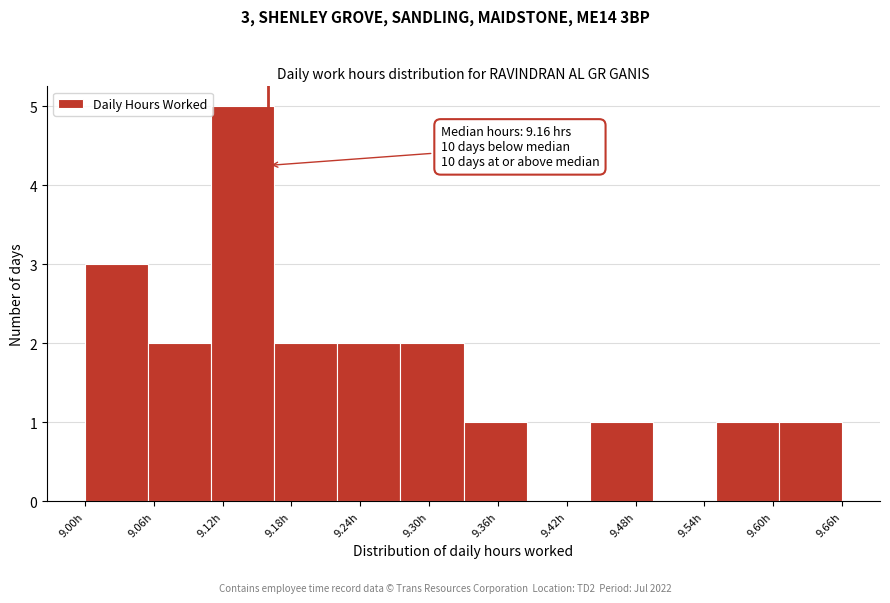

Which range on the x-axis has the tallest bar?

9.110 to 9.165